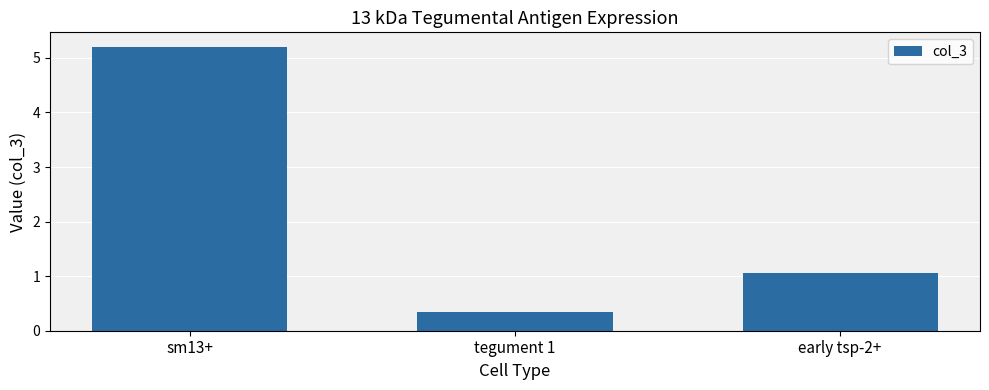

The chart shows a value of 0.3 at tegument 1. True or false?

True